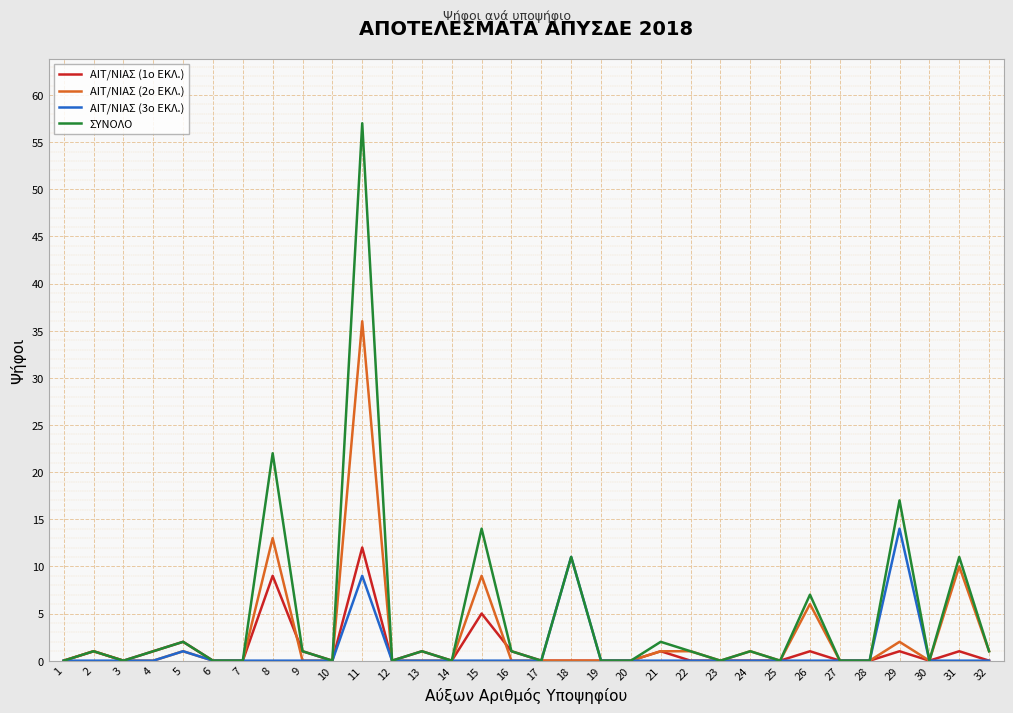

The ΑΙΤ/ΝΙΑΣ (2ο ΕΚΛ.) series shows 6 at 26. True or false?

True